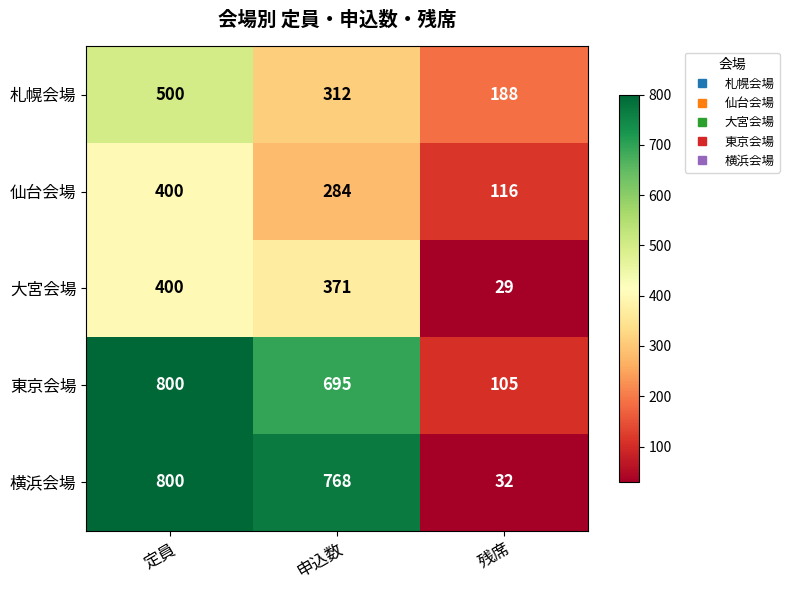

What is the maximum value for 東京会場?

800